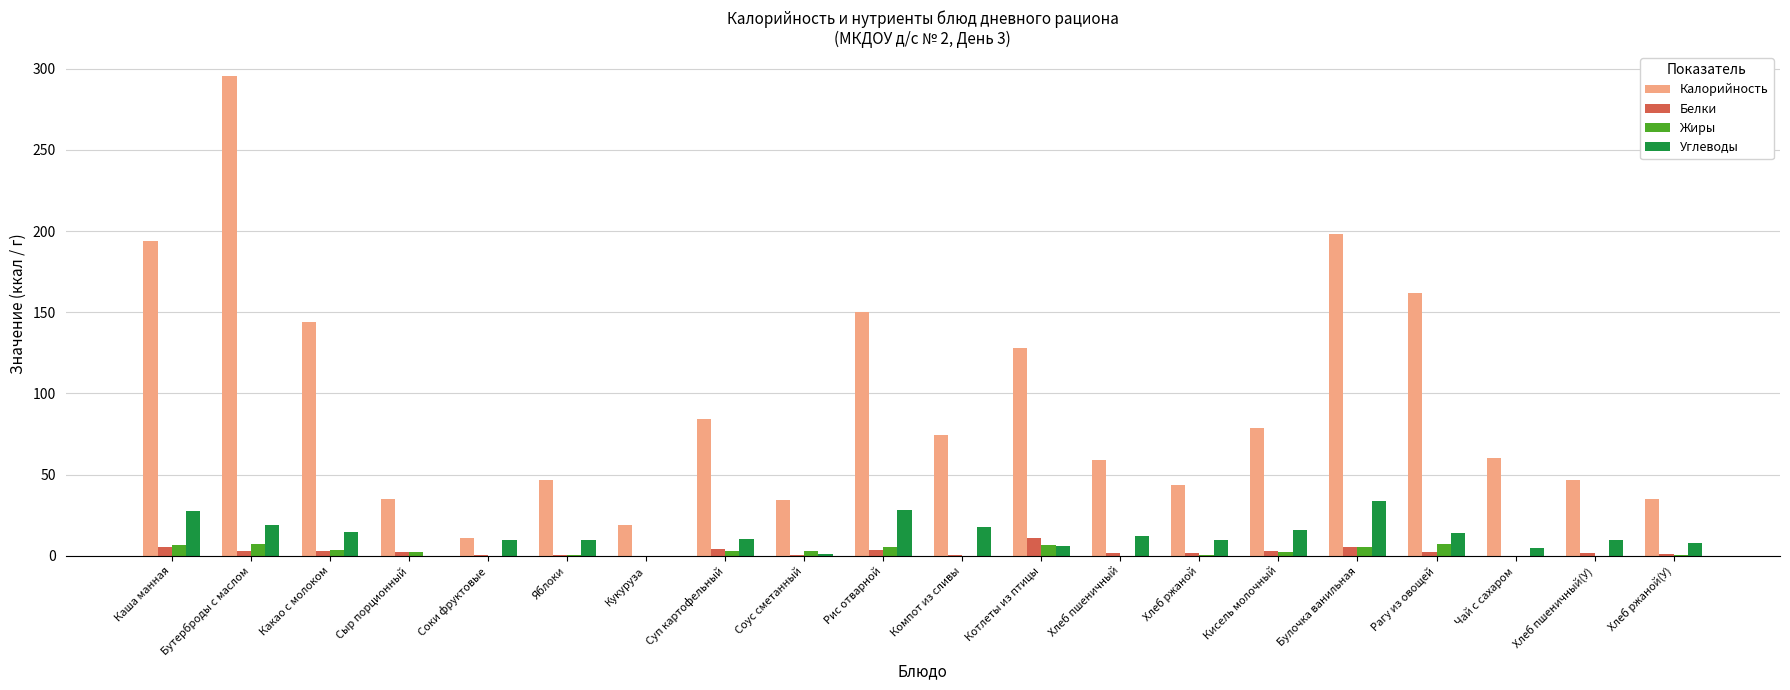

Between Какао с молоком and Соус сметанный, which series saw the biggest shift?

Калорийность